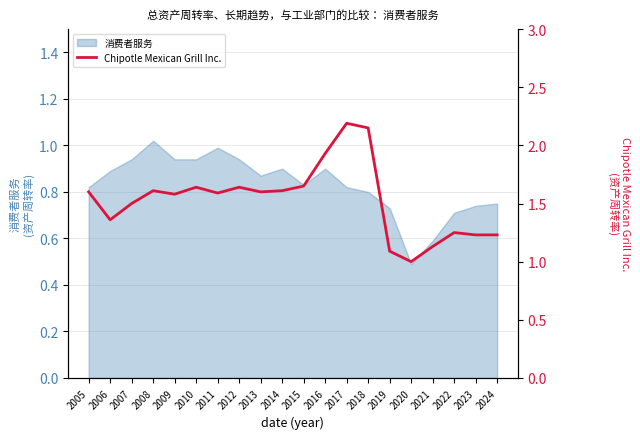

The value of 消费者服务 at 2006 is 0.9. True or false?

True